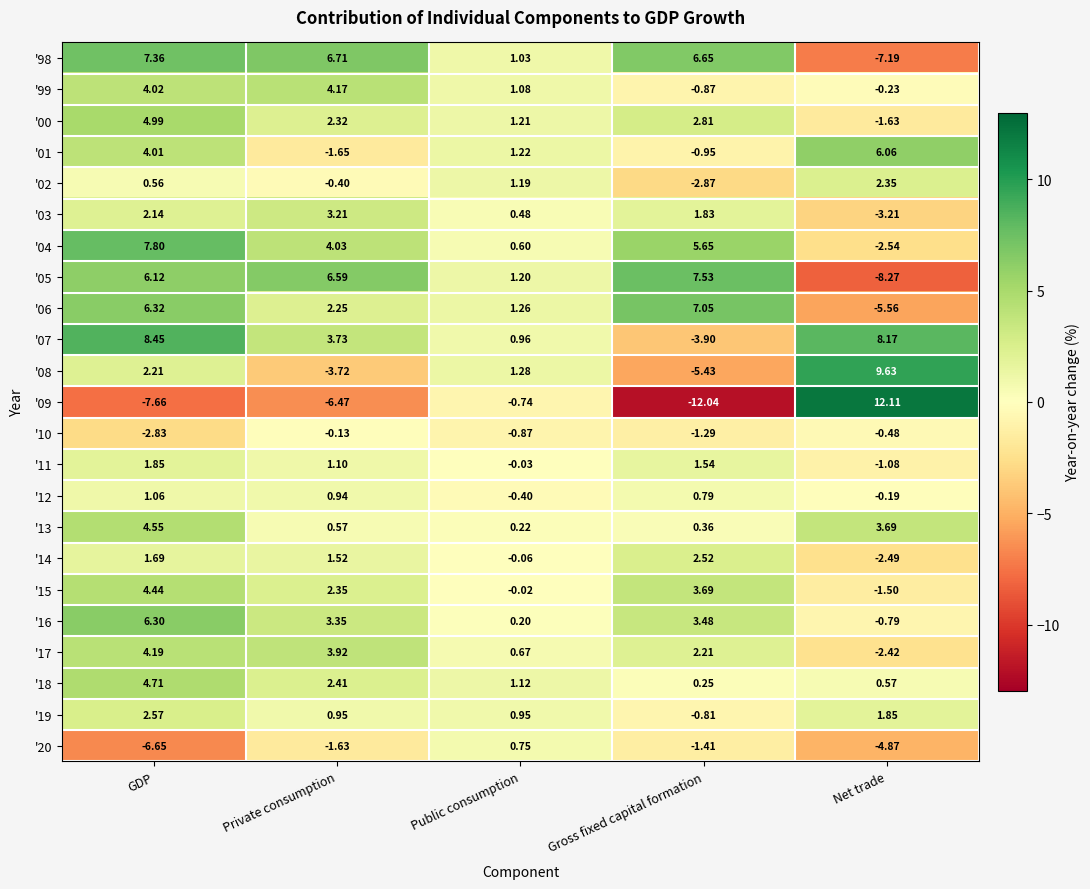

At which label is '08 closest to 2?

GDP